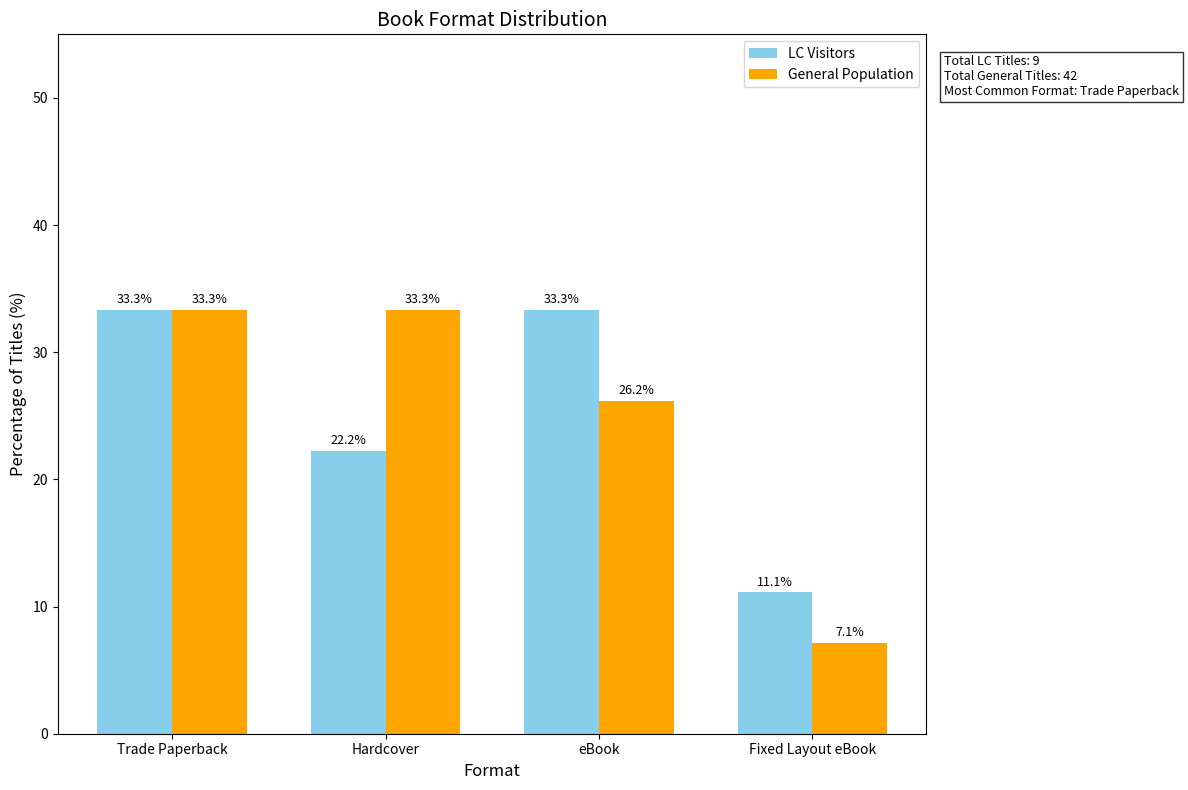

Reading right to left, transcribe all the data shown in this chart.

LC Visitors: 11.1	33.3	22.2	33.3
General Population: 7.1	26.2	33.3	33.3